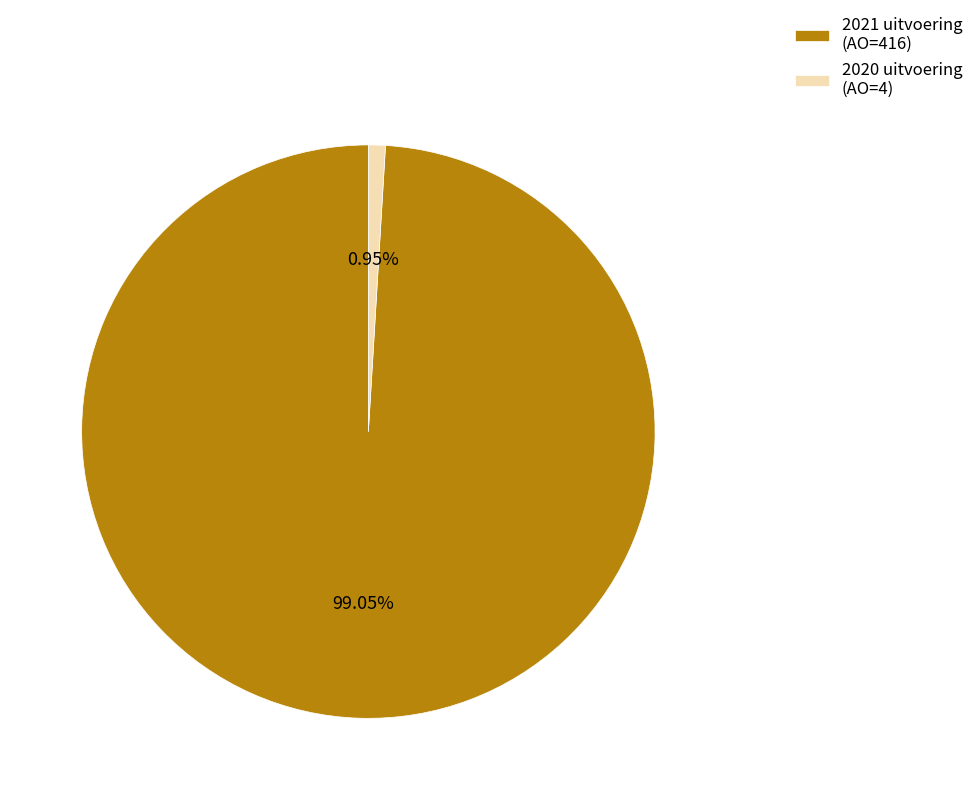

The 2021 uitvoering (AO=416) slice represents 99% of the pie. True or false?

True